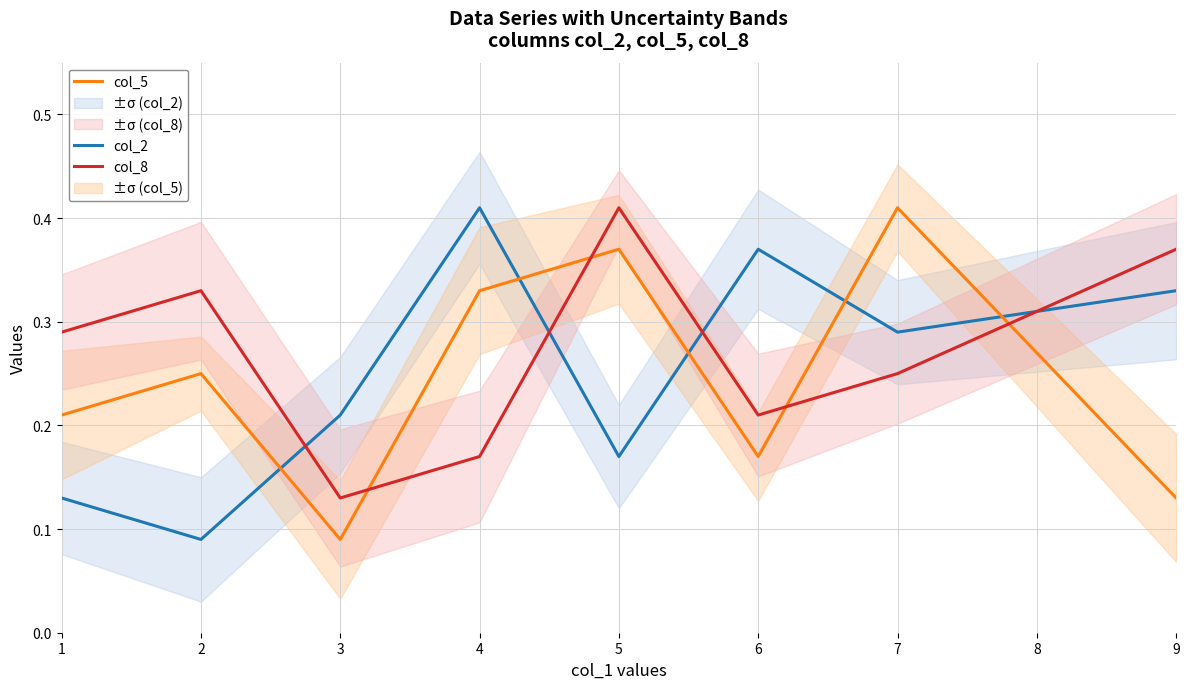

How many series are shown in this chart?

3